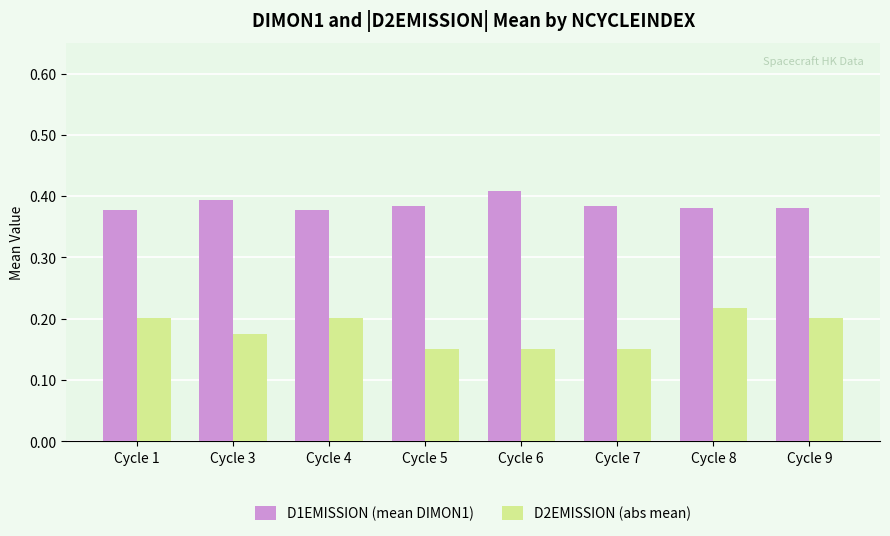

Count the D2EMISSION (abs mean) values in the range 0 to 1.

8